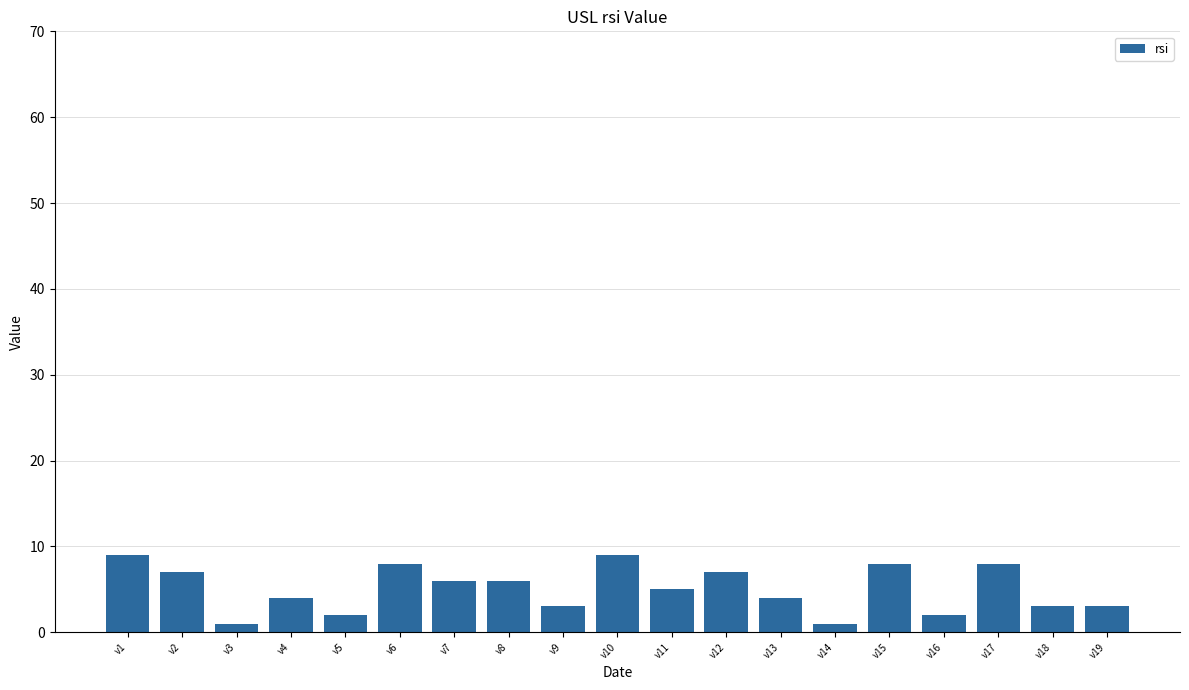

Reading right to left, transcribe all the data shown in this chart.

3	3	8	2	8	1	4	7	5	9	3	6	6	8	2	4	1	7	9